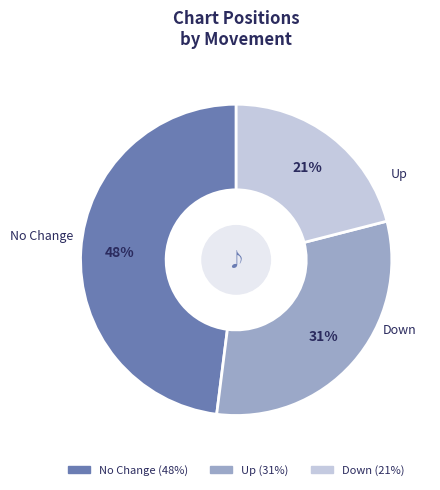

To the nearest percent, what is the average slice percentage?

33%